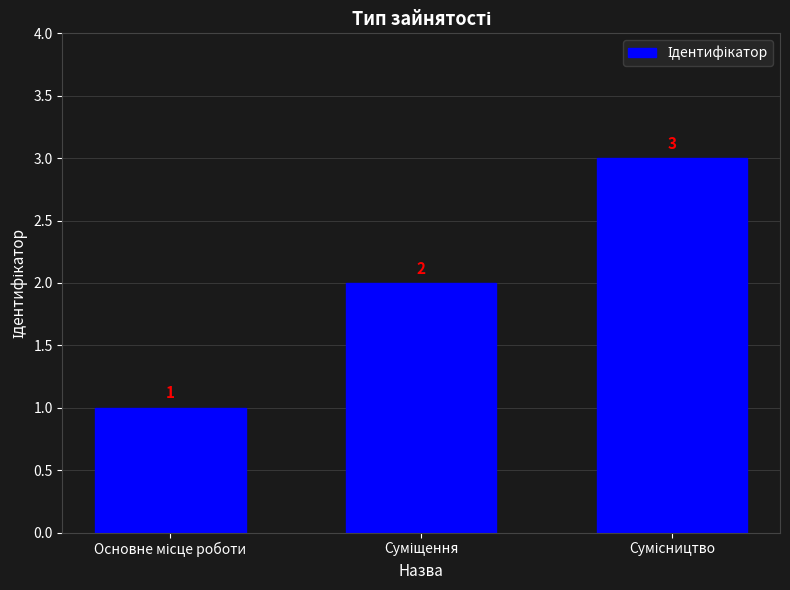

Count the values in the range 1 to 3.

3